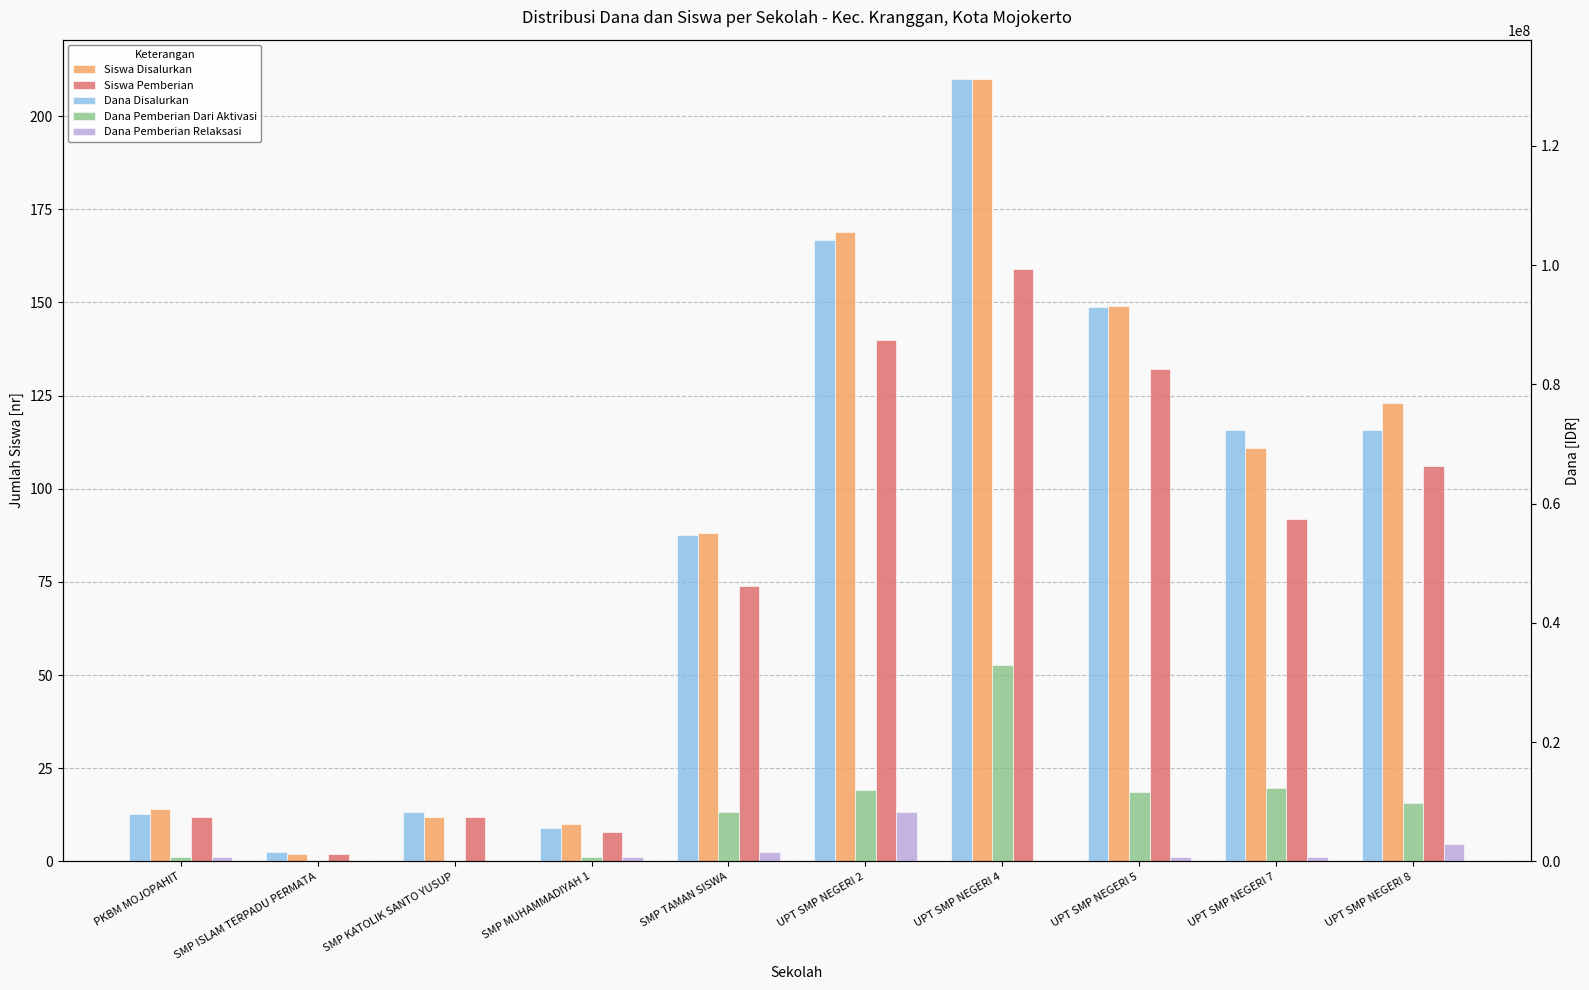

True or false: Dana Pemberian Relaksasi has a value of 750000 at UPT SMP NEGERI 5.

True